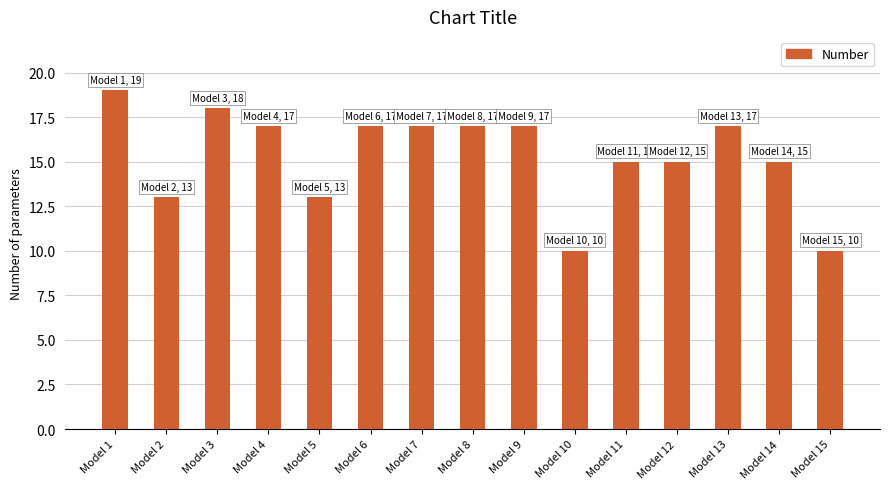

Reading left to right, what are all the values shown in this chart?

Model 1=19	Model 2=13	Model 3=18	Model 4=17	Model 5=13	Model 6=17	Model 7=17	Model 8=17	Model 9=17	Model 10=10	Model 11=15	Model 12=15	Model 13=17	Model 14=15	Model 15=10